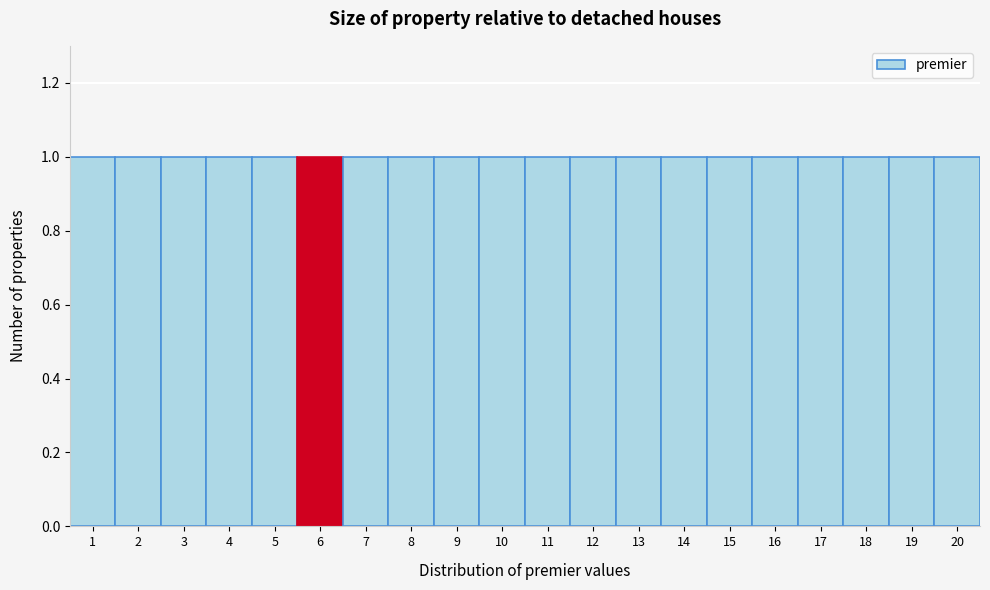

Reading left to right, transcribe this chart: for each bar, give the range it covers on the x-axis and its height. The values are not printed on the chart, so give them approximately, as read against the axis.

0.5 to 1.5: 1
1.5 to 2.5: 1
2.5 to 3.5: 1
3.5 to 4.5: 1
4.5 to 5.5: 1
5.5 to 6.5: 1
6.5 to 7.5: 1
7.5 to 8.5: 1
8.5 to 9.5: 1
9.5 to 10.5: 1
10.5 to 11.5: 1
11.5 to 12.5: 1
12.5 to 13.5: 1
13.5 to 14.5: 1
14.5 to 15.5: 1
15.5 to 16.5: 1
16.5 to 17.5: 1
17.5 to 18.5: 1
18.5 to 19.5: 1
19.5 to 20.5: 1